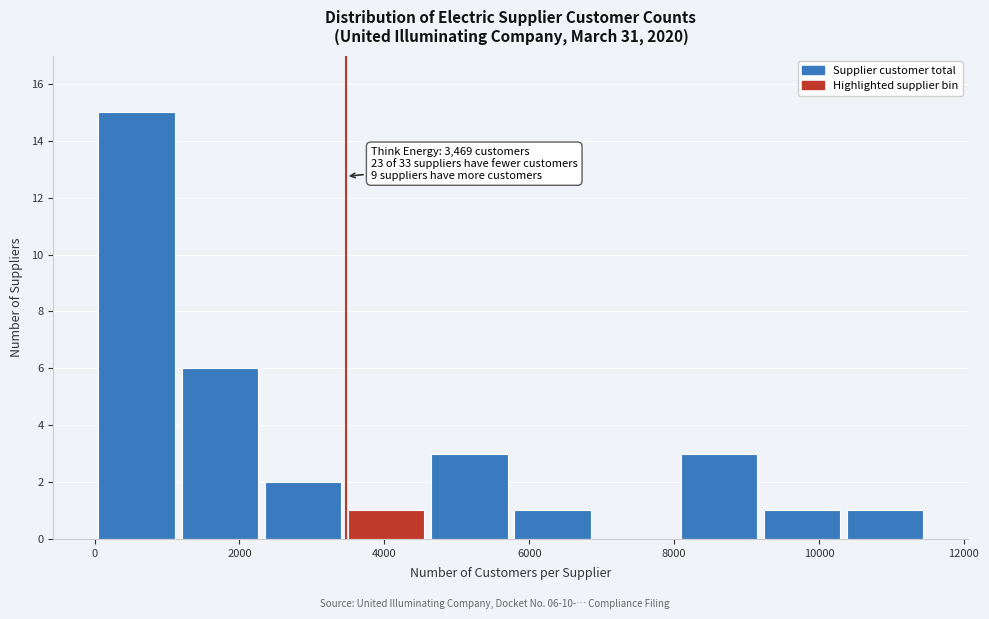

Which range on the x-axis has the tallest bar?

0 to 1200